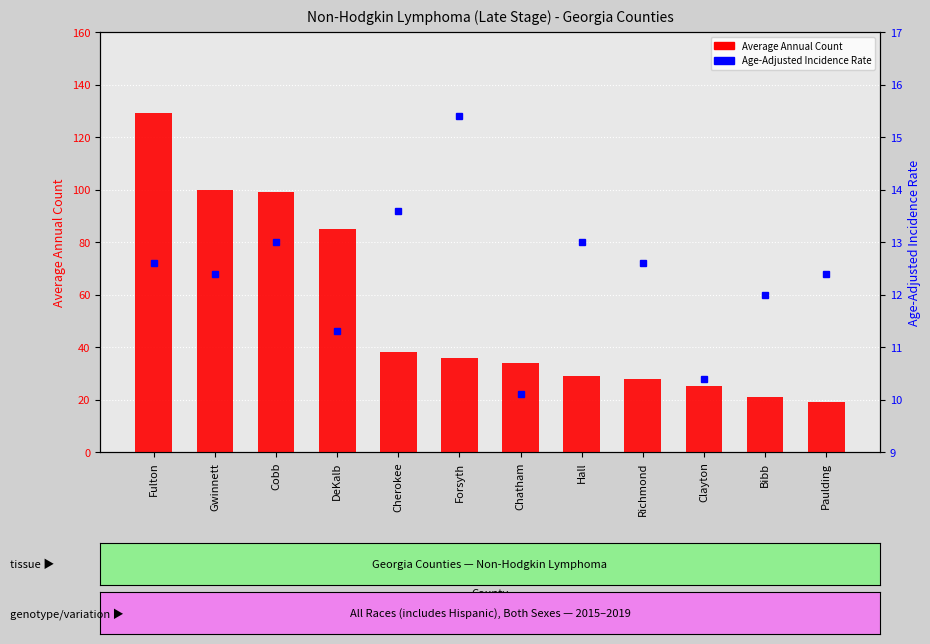

What position from the right is Chatham?

6